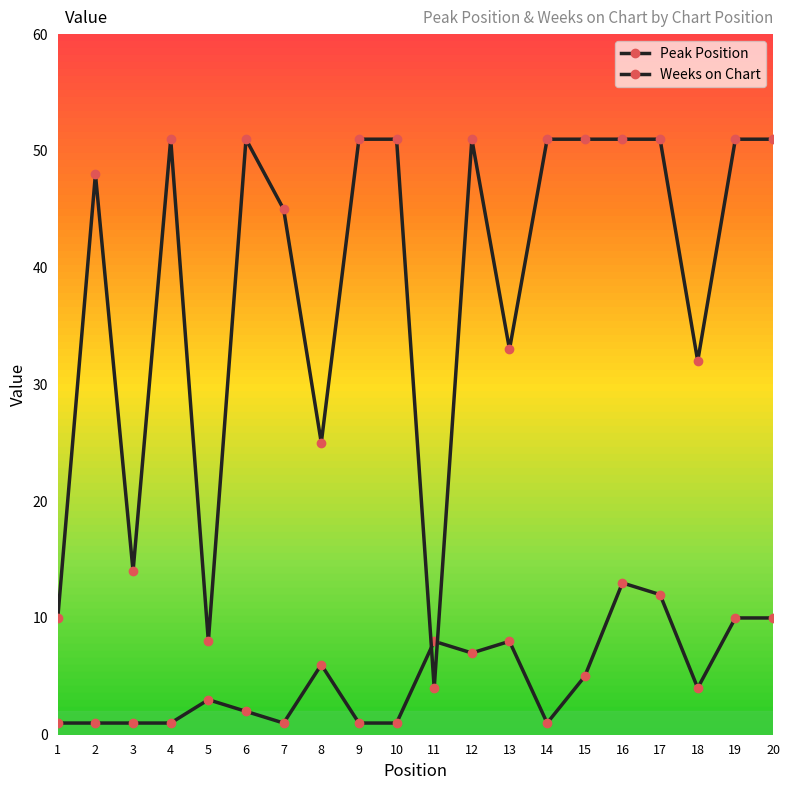

How many lines are shown in the chart?

2